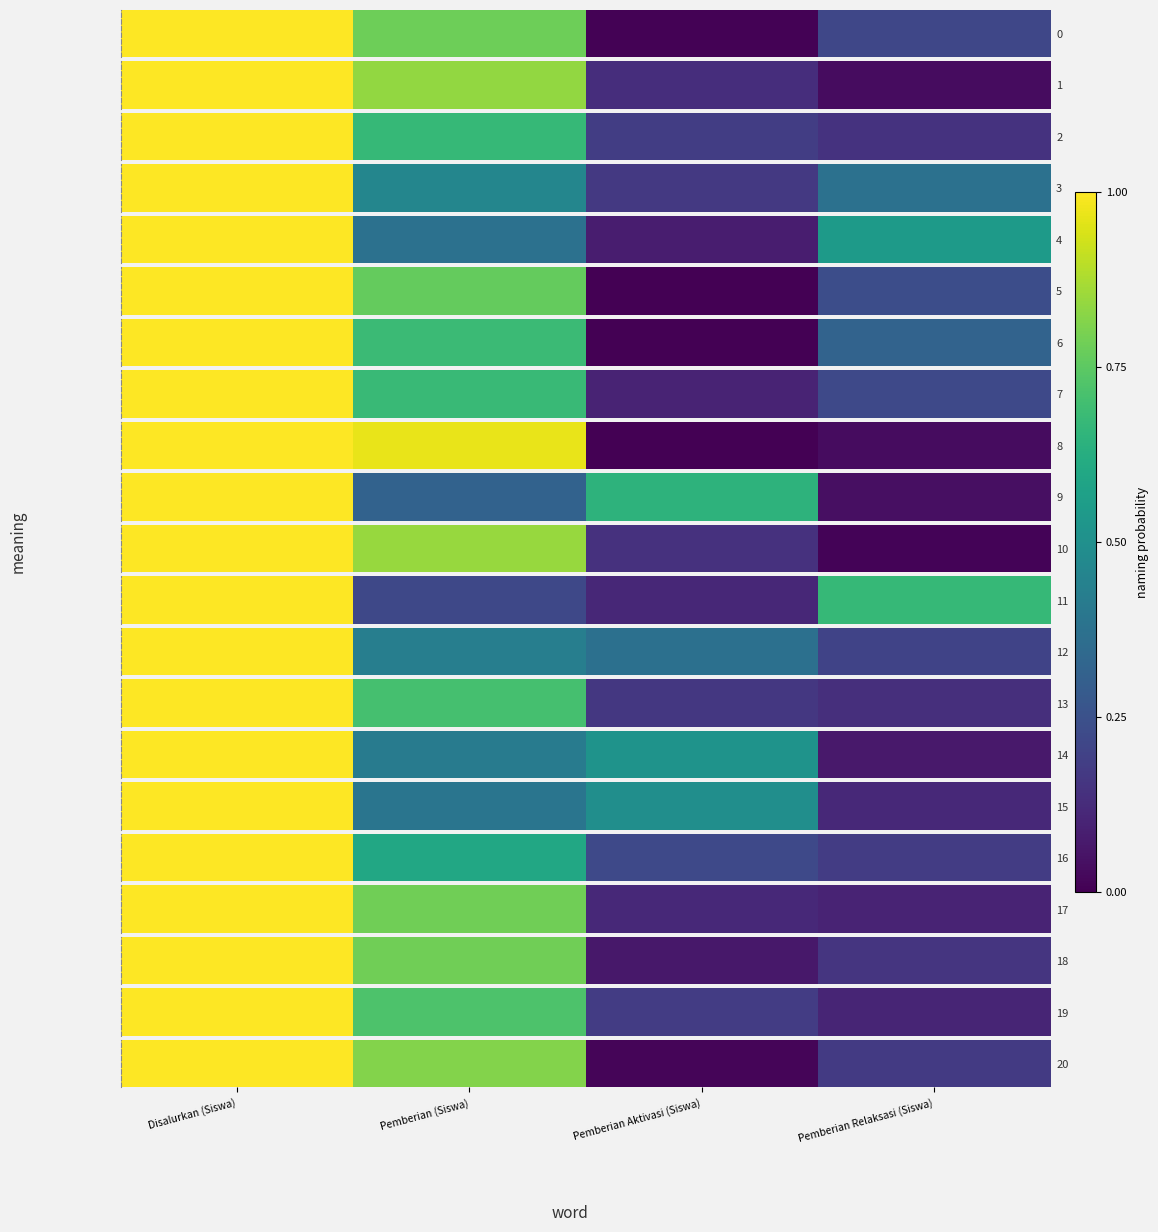

Is it true that the value at Pemberian (Siswa) is 0.8?

True